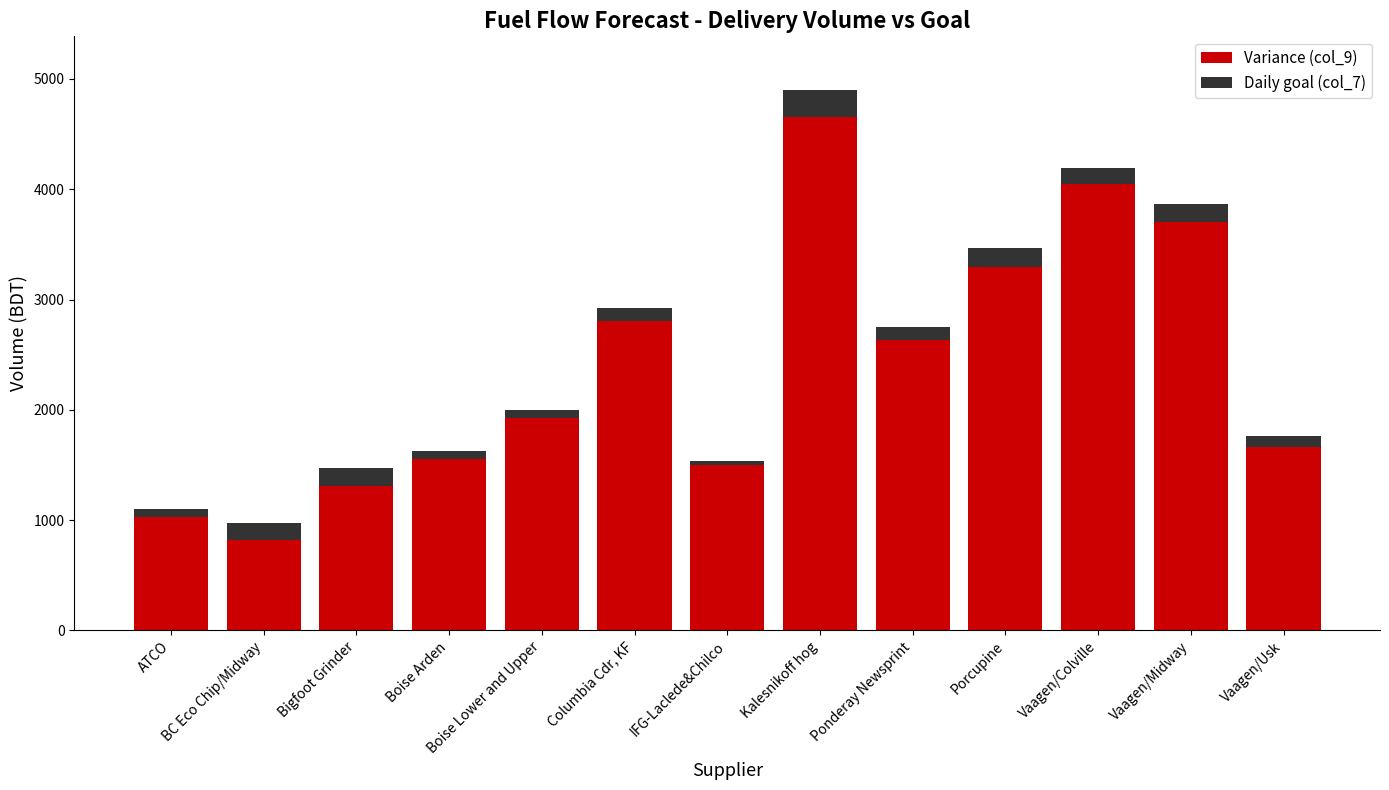

What is the average value of the Variance (col_9) series?

2381.4